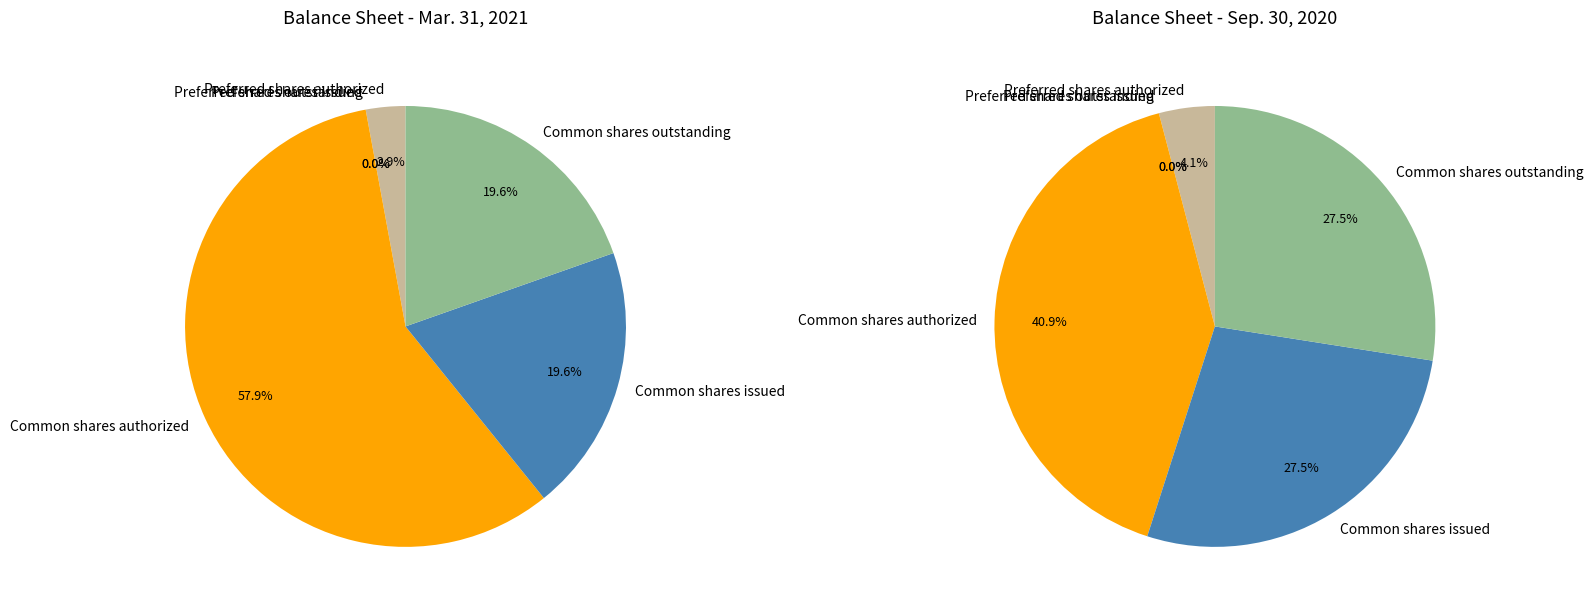

To the nearest percent, what is the average slice percentage?

17%